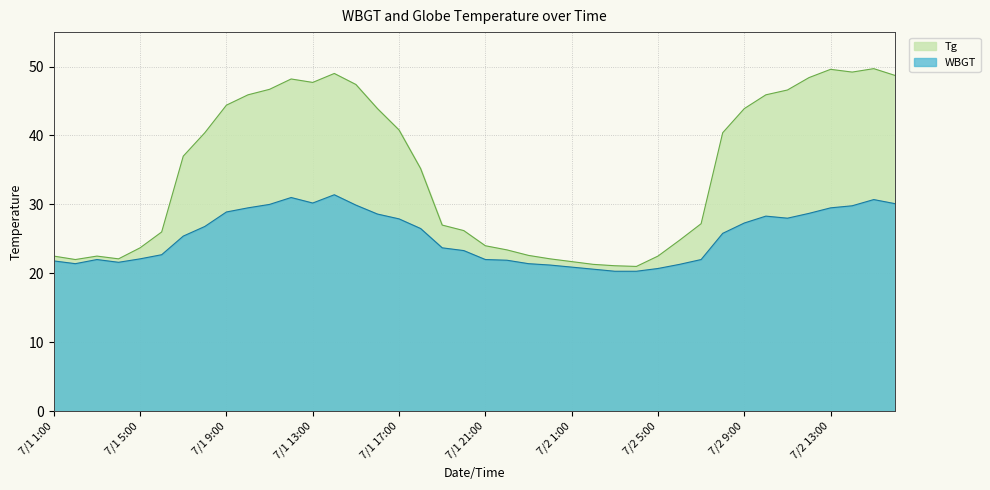

Between 7/1 14:00 and 7/2 13:00, which is larger?

7/2 13:00